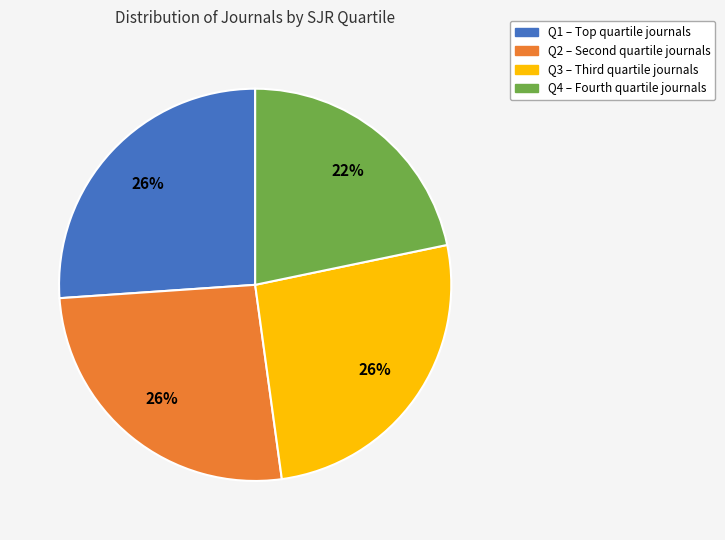

To the nearest percent, what is the difference between the largest and smallest slice percentages?

4%